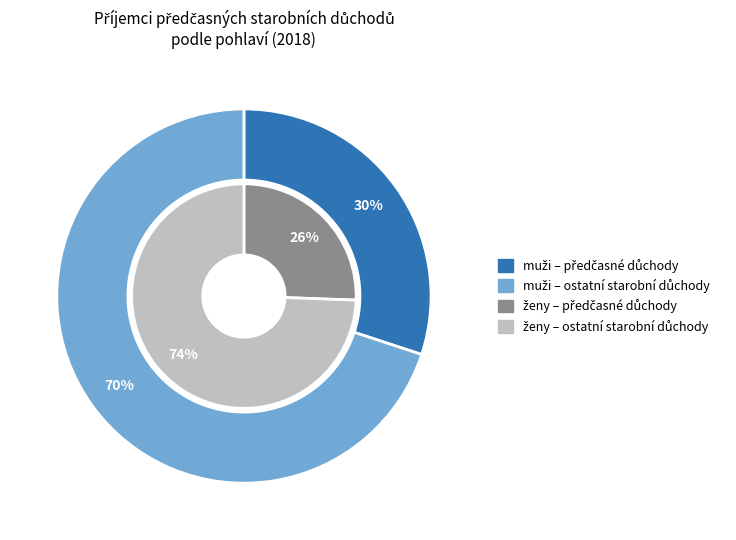

Is there any slice that represents more than half of the pie?

No